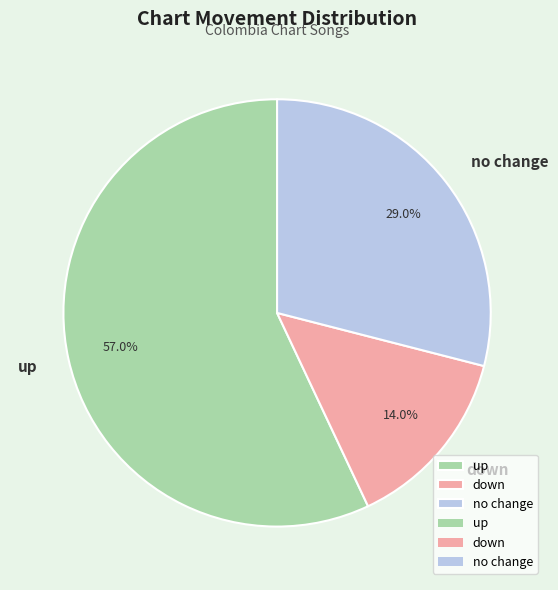

True or false: down accounts for 21% of the total.

False